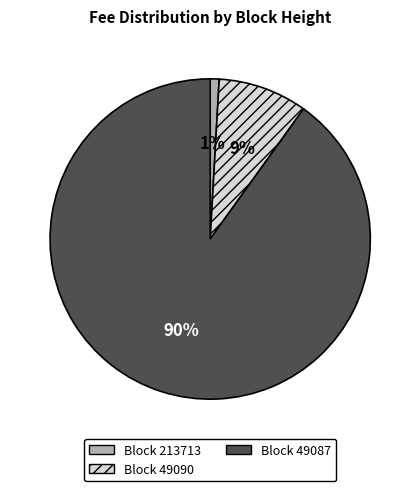

Does any single category account for the majority?

Yes